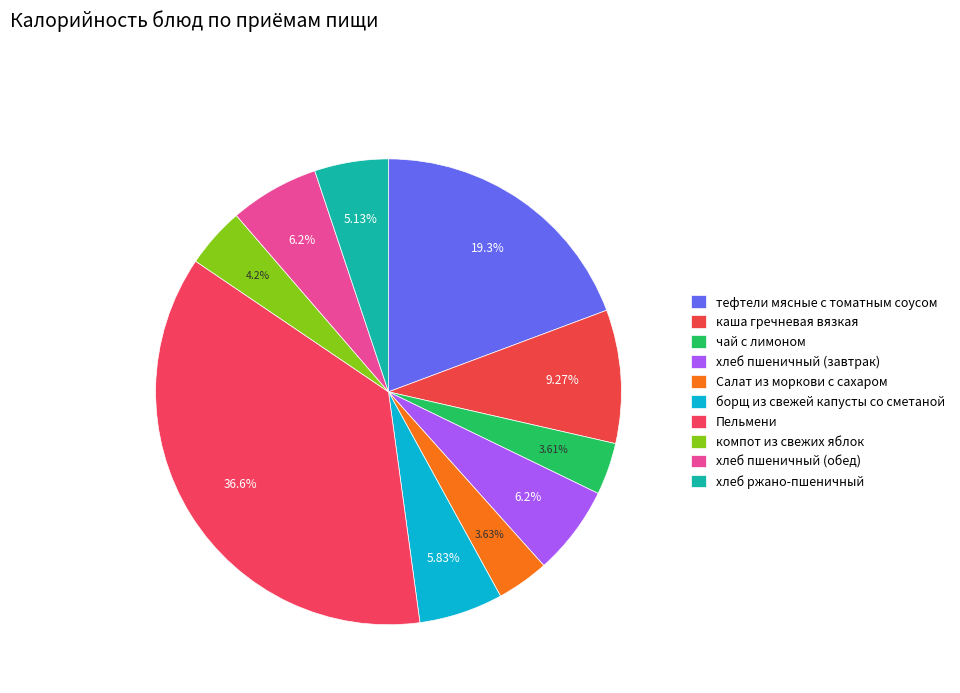

Combined, do тефтели мясные с томатным соусом and компот из свежих яблок account for over 50%?

No